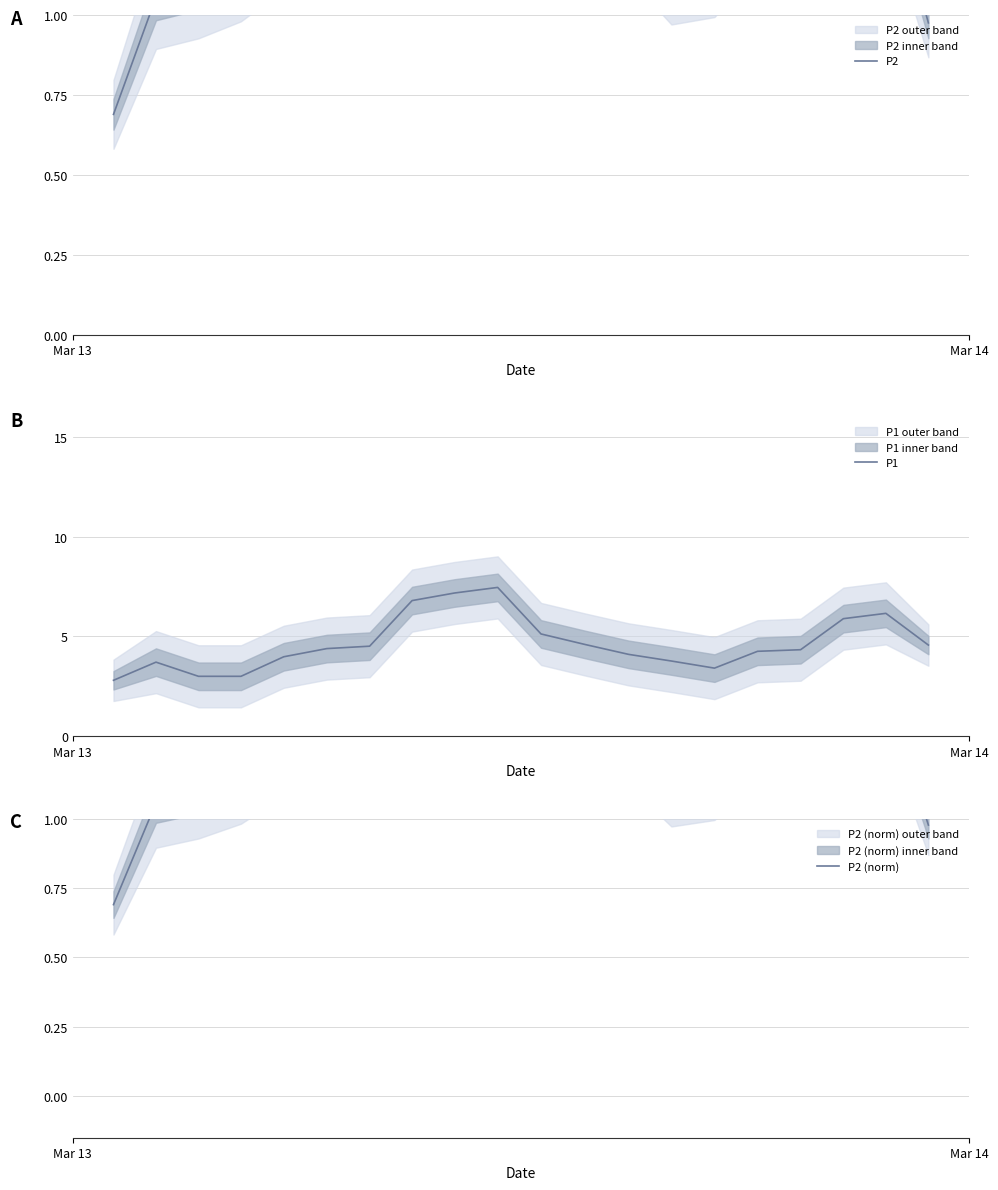

What is the lowest value of the P1 series?

2.8